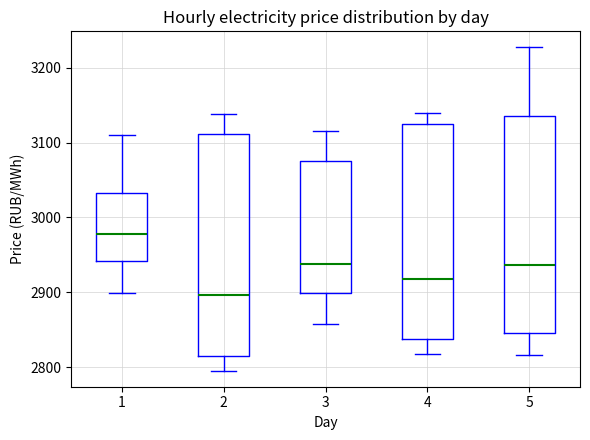

Which box has the highest median line?

1